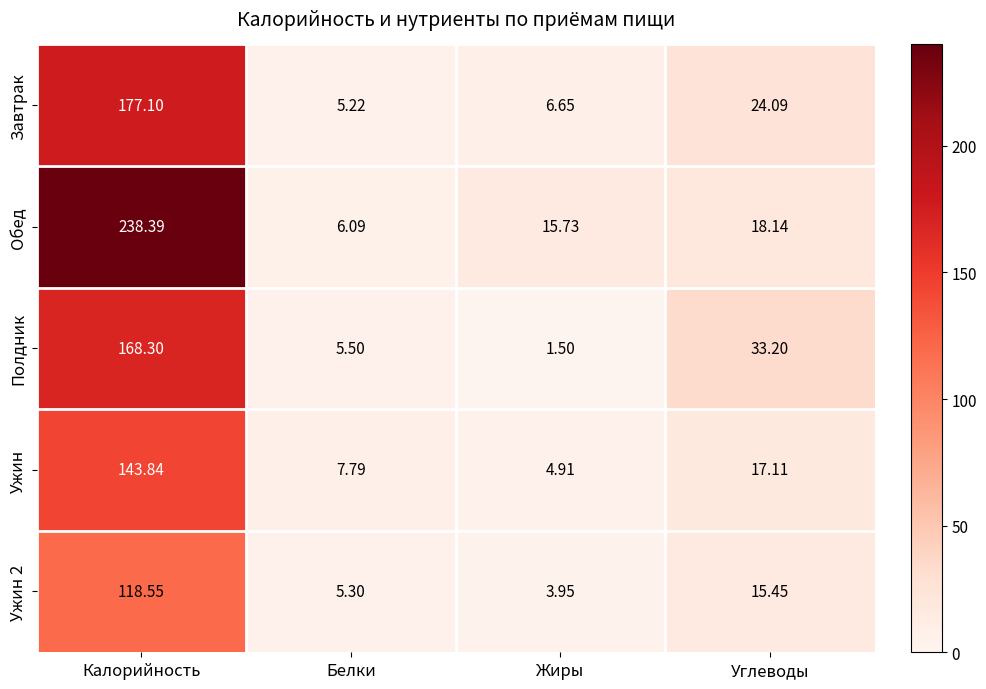

At which category is the sum across all series the highest?

Калорийность